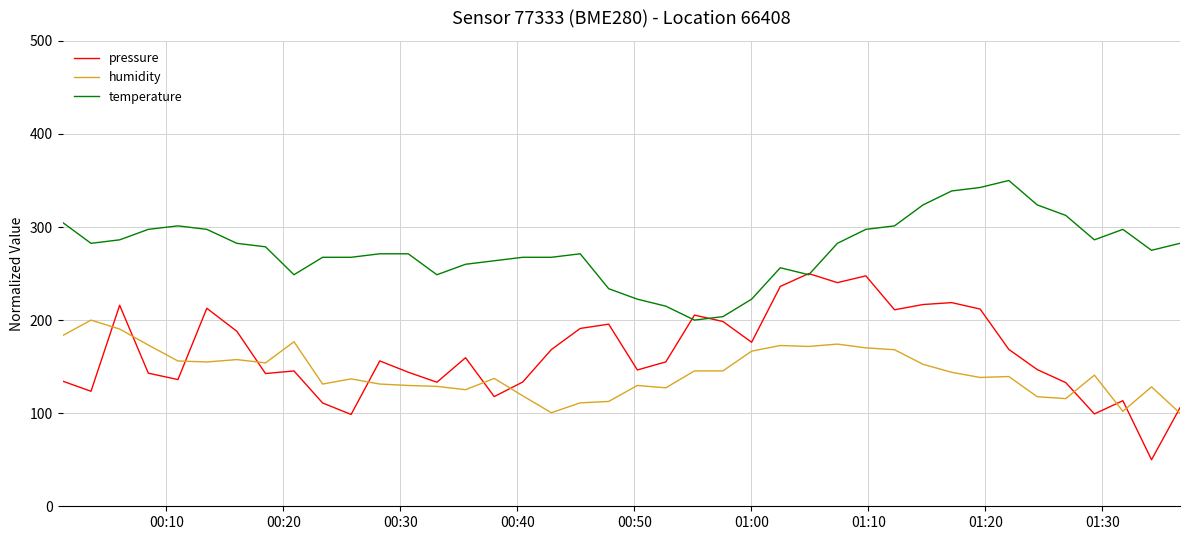

Which series has the largest range (max minus min)?

pressure